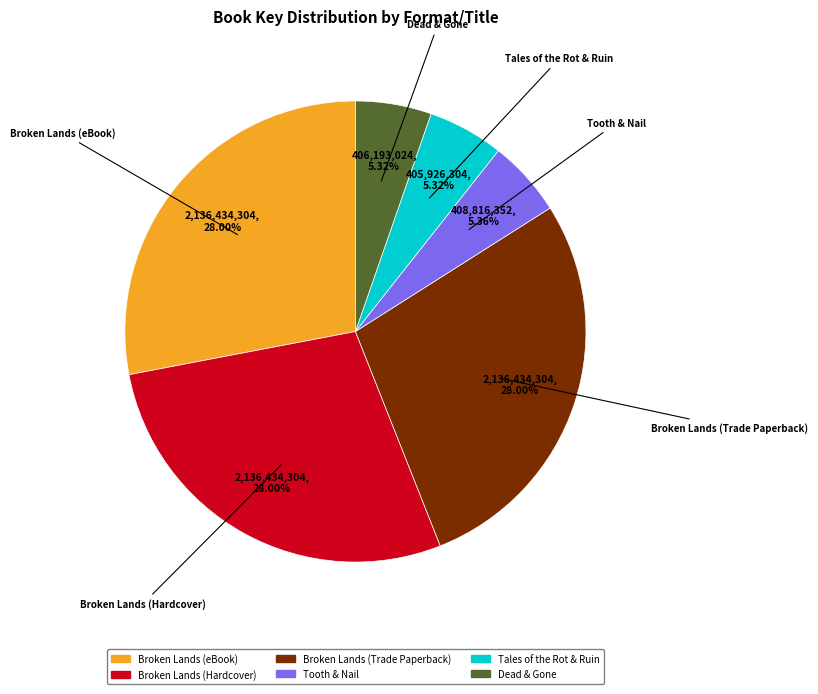

To the nearest percent, what is the average slice percentage?

17%